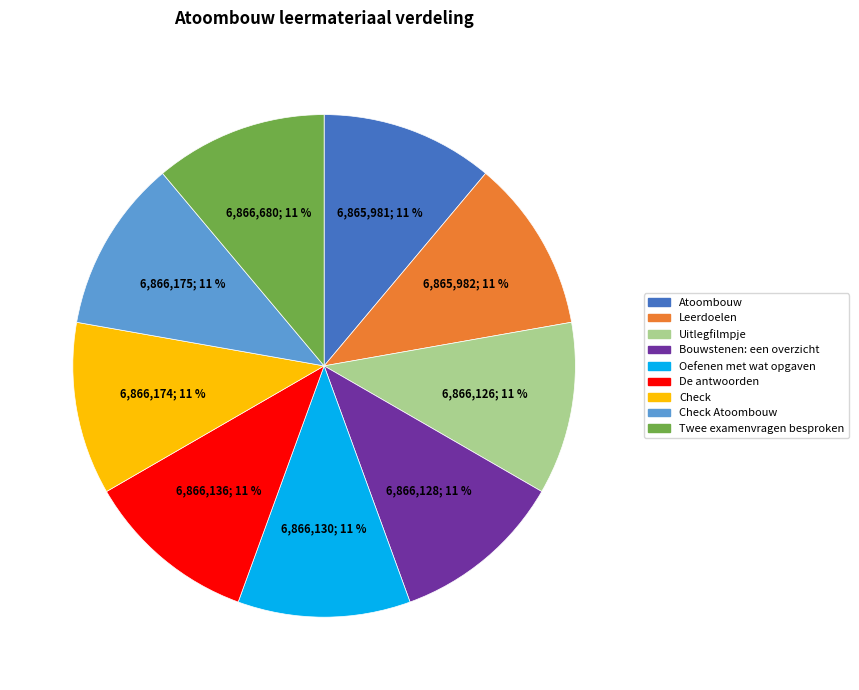

Does any single category account for the majority?

No